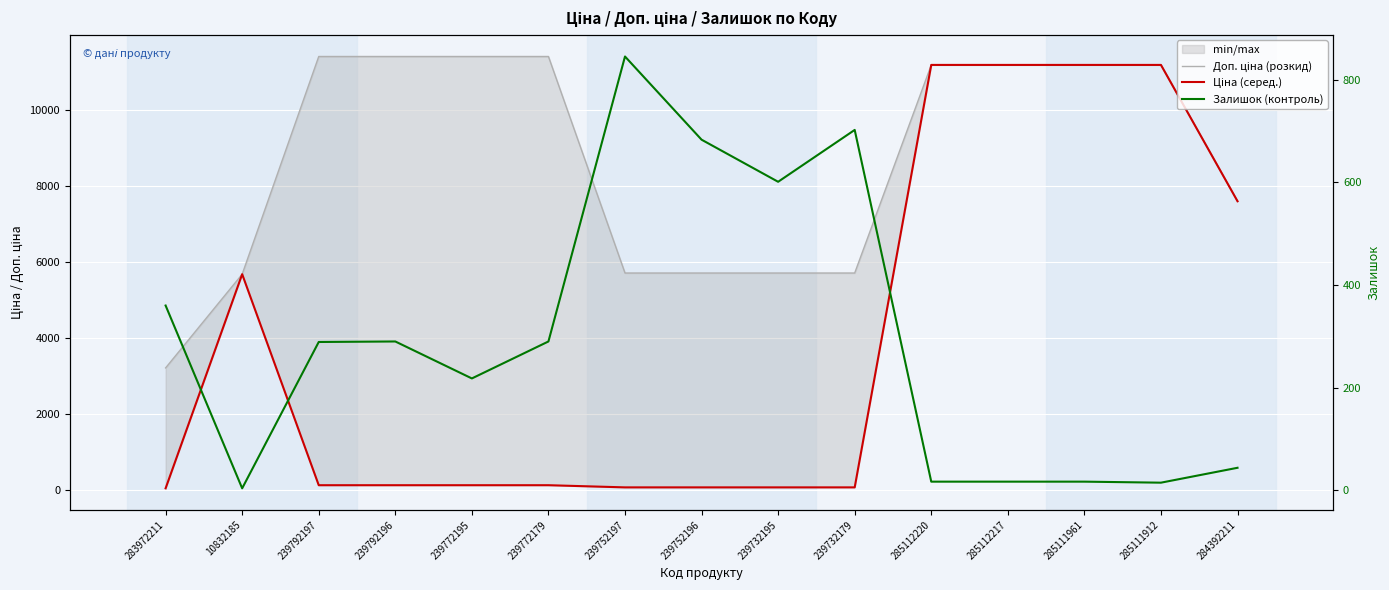

What is the value of the Доп. ціна (розкид) point at the 2nd from the left?

5673.8